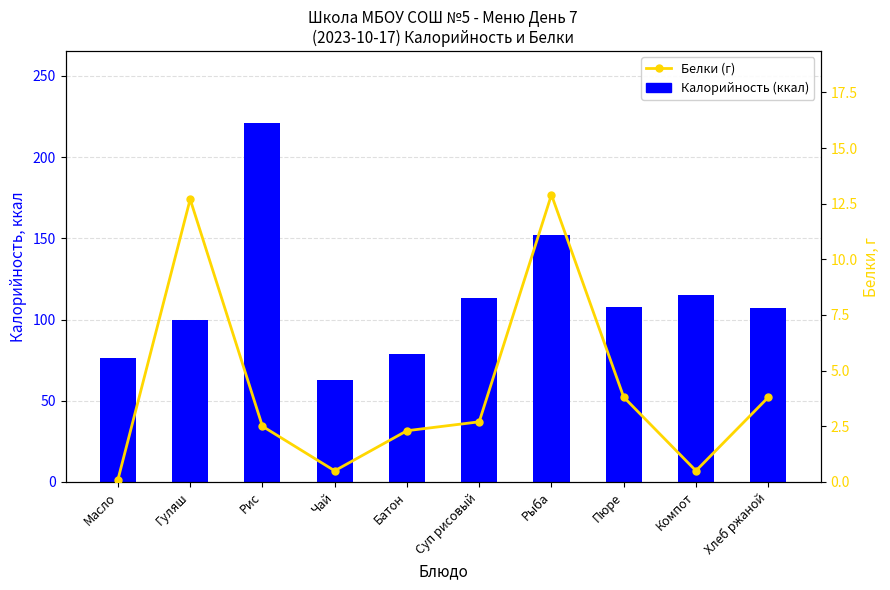

List the series in order of their peak value, lowest first.

Белки, Калорийность